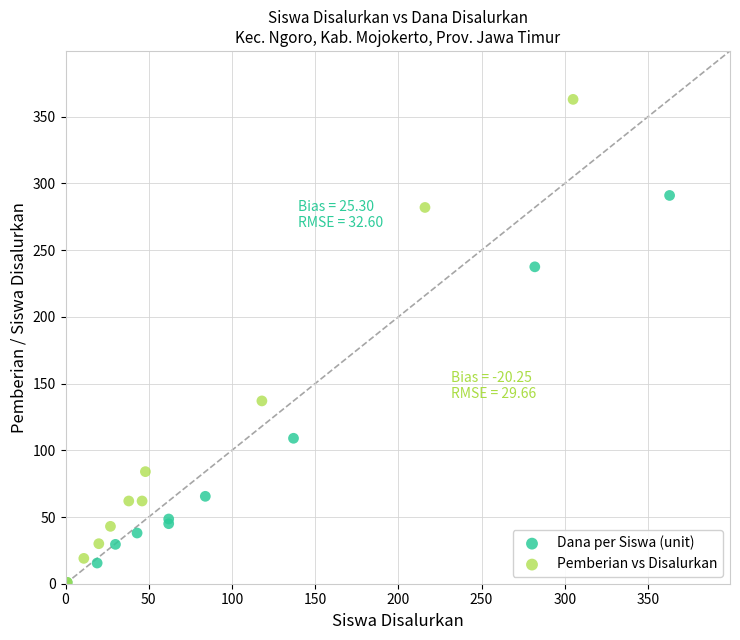

Which series has the widest spread of Y values?

Pemberian vs Disalurkan